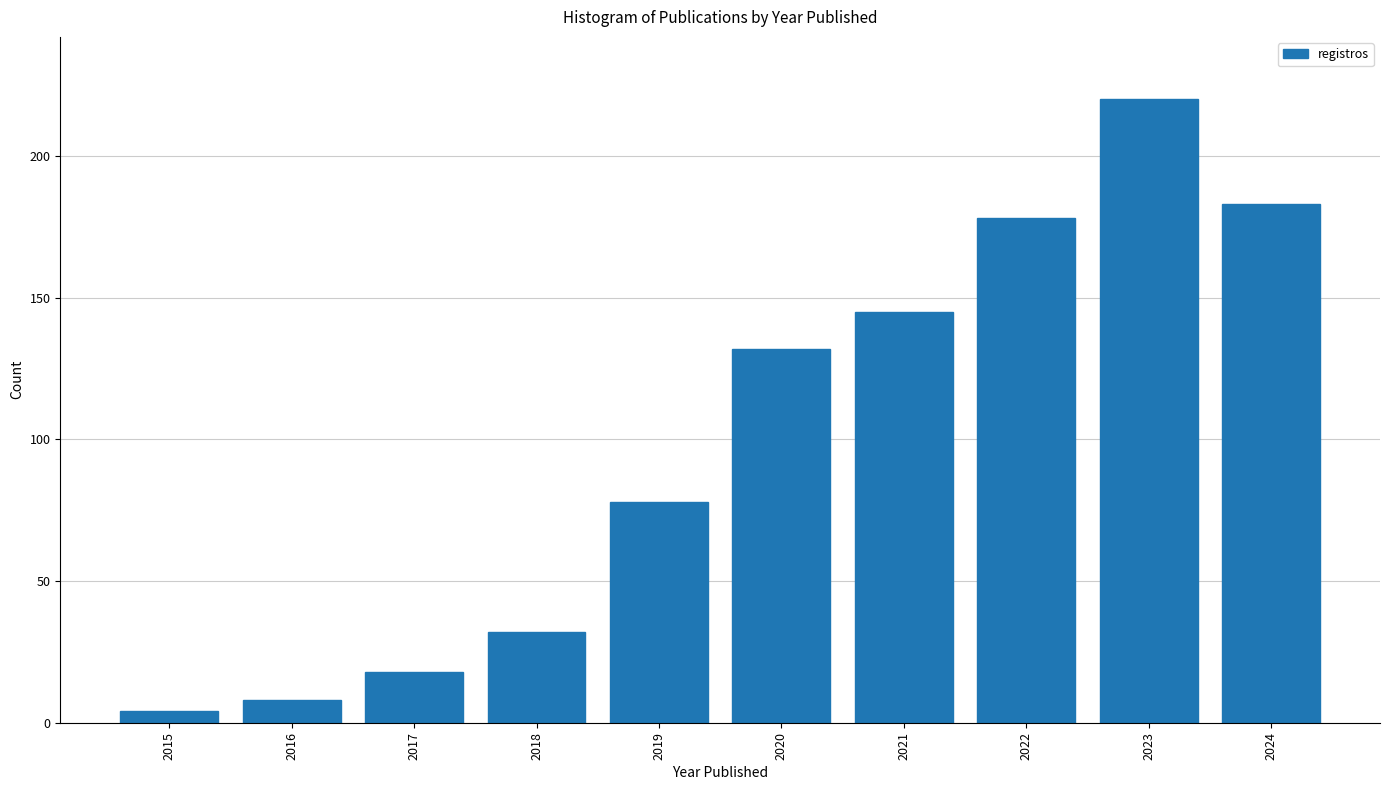

Reading left to right, what are all the values shown in this chart?

4	8	18	32	78	132	145	178	220	183